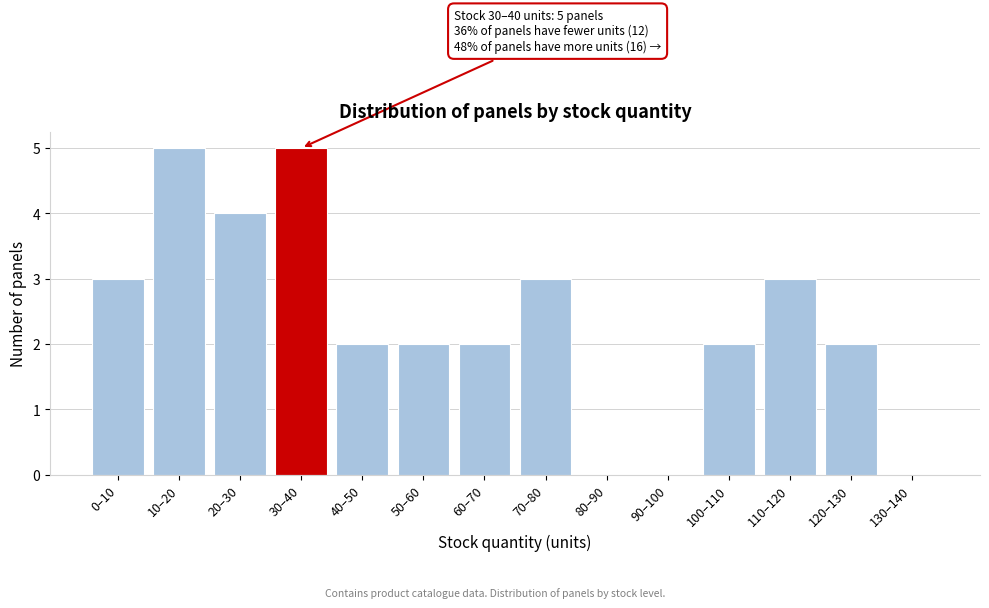

Reading left to right, list all the values displayed in this chart.

0–10=3	10–20=5	20–30=4	30–40=5	40–50=2	50–60=2	60–70=2	70–80=3	80–90=0	90–100=0	100–110=2	110–120=3	120–130=2	130–140=0